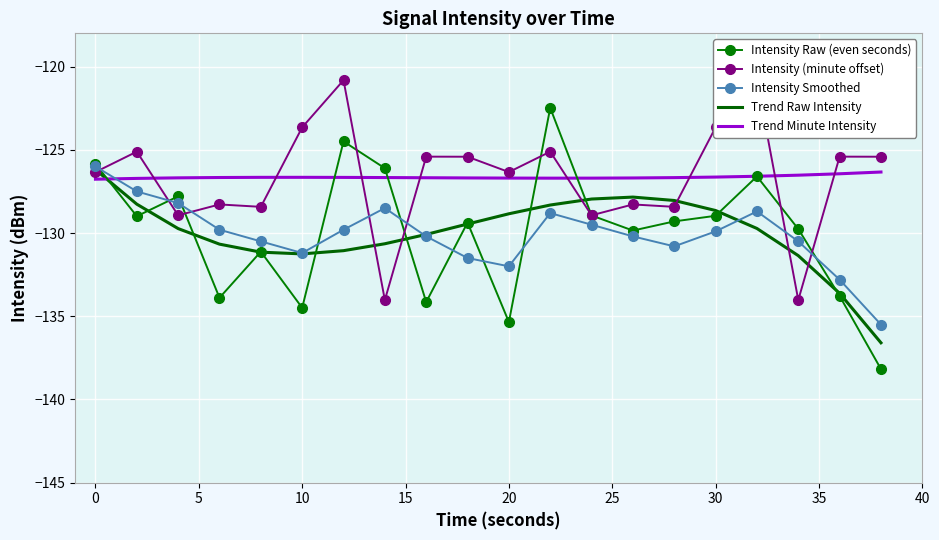

What is the highest value of the Intensity Smoothed series?

-126.0